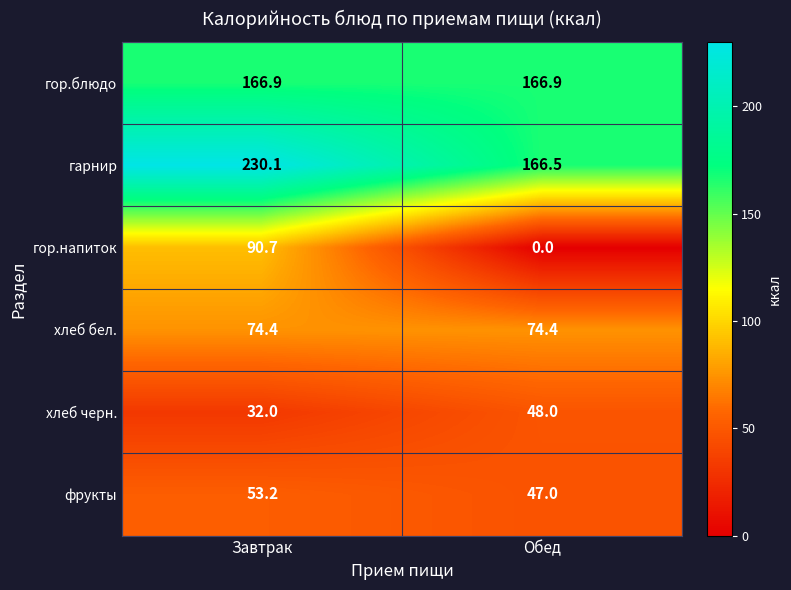

How many data points in гарнир are above 230?

1